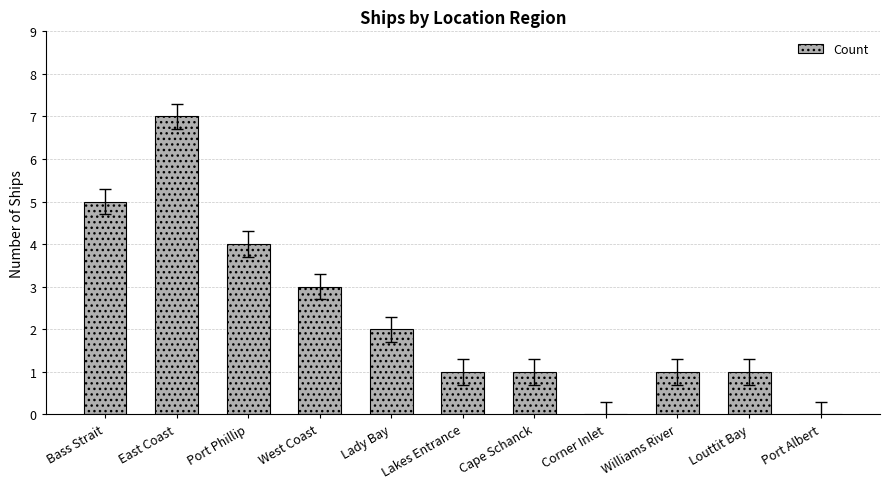

Reading right to left, transcribe all the data shown in this chart.

0	1	1	0	1	1	2	3	4	7	5